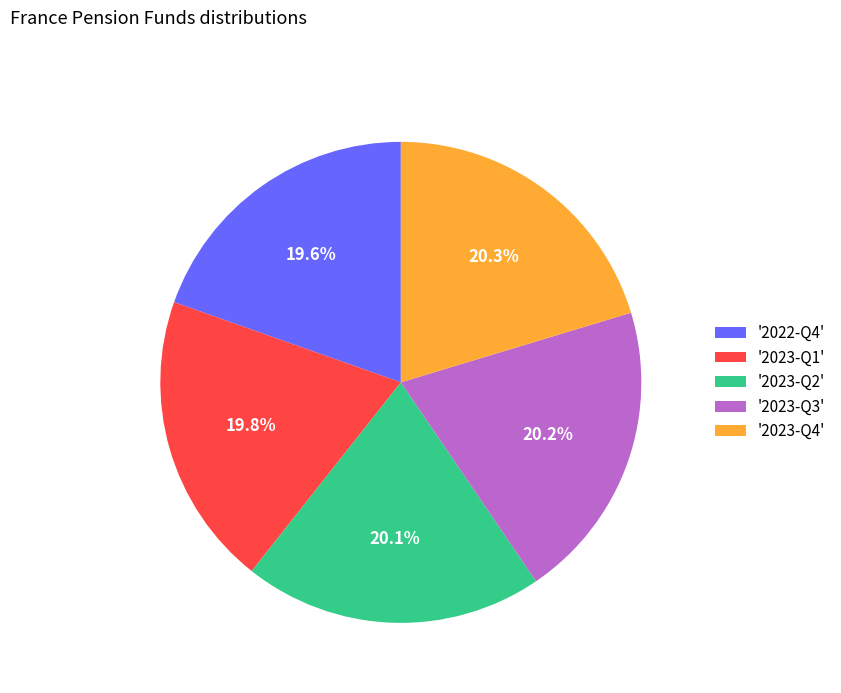

Approximately how many times larger is the value at '2023-Q3' compared to '2023-Q4'?

1.0